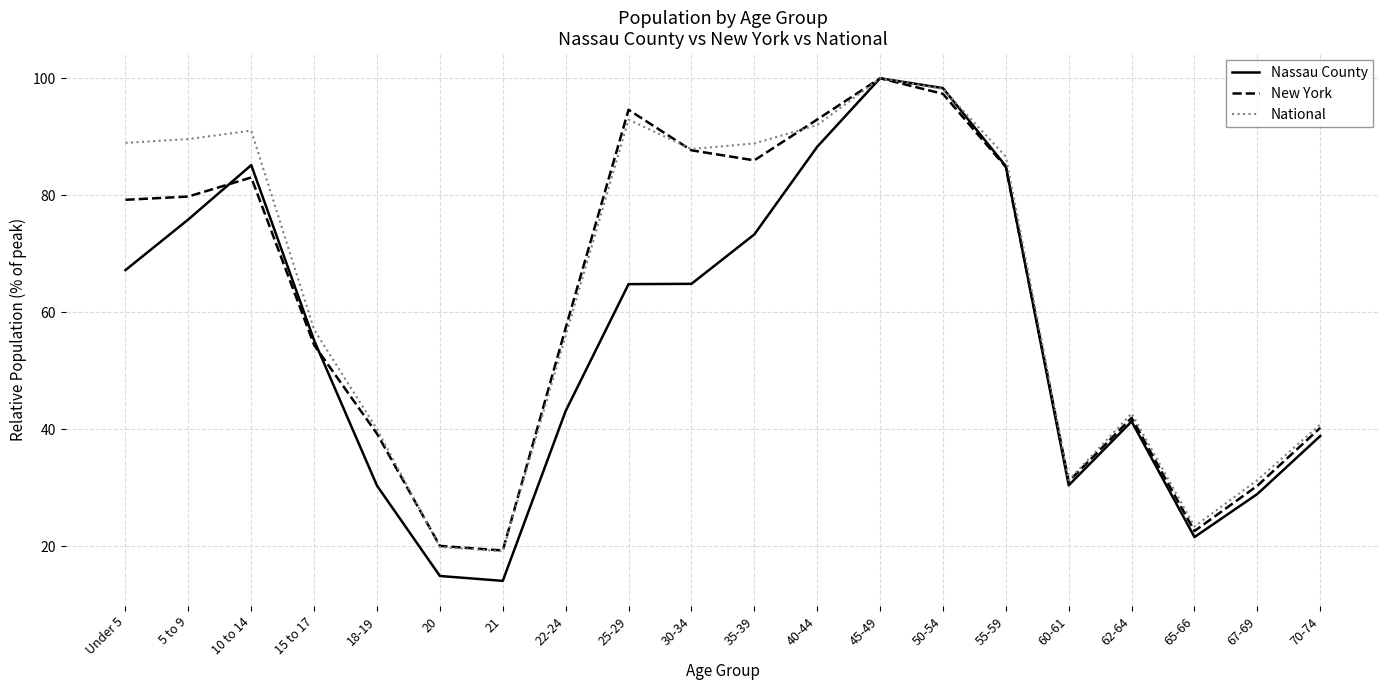

What position from the left is 60-61?

16